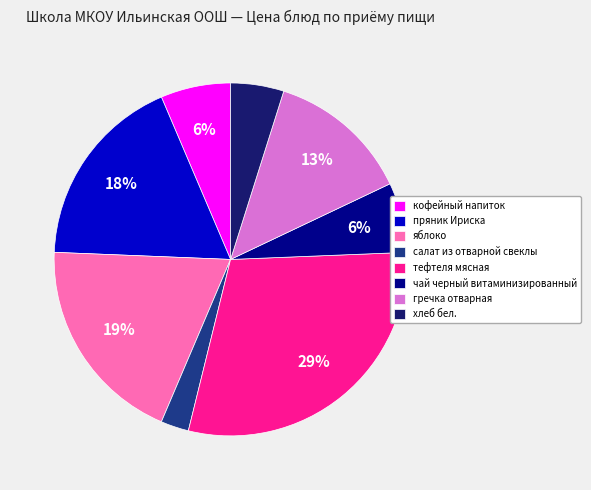

Between хлеб бел. and кофейный напиток, which is larger?

кофейный напиток